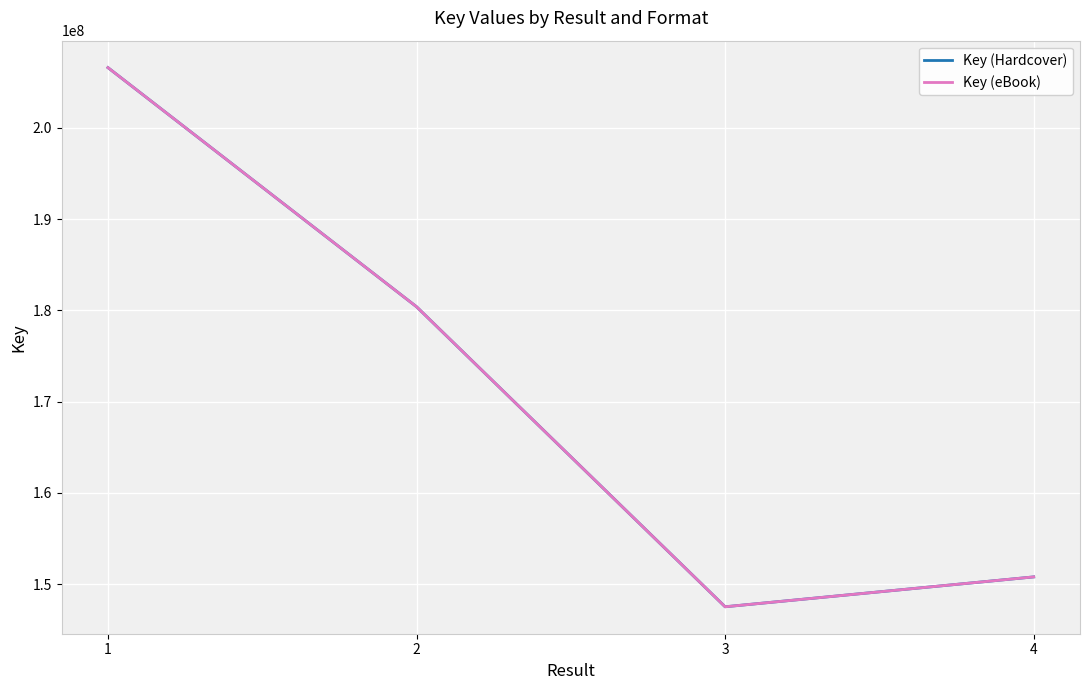

Does the chart have visible grid lines?

Yes